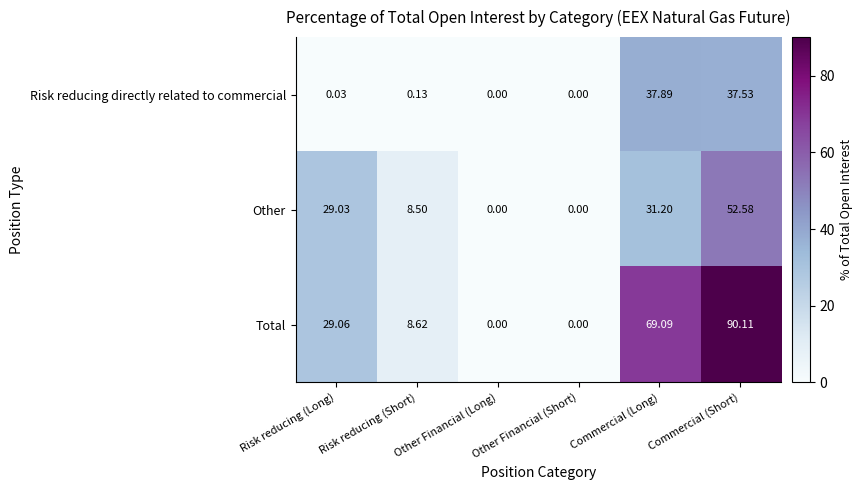

Where is Risk reducing directly related to commercial nearest to the value 18?

Risk reducing (Short)